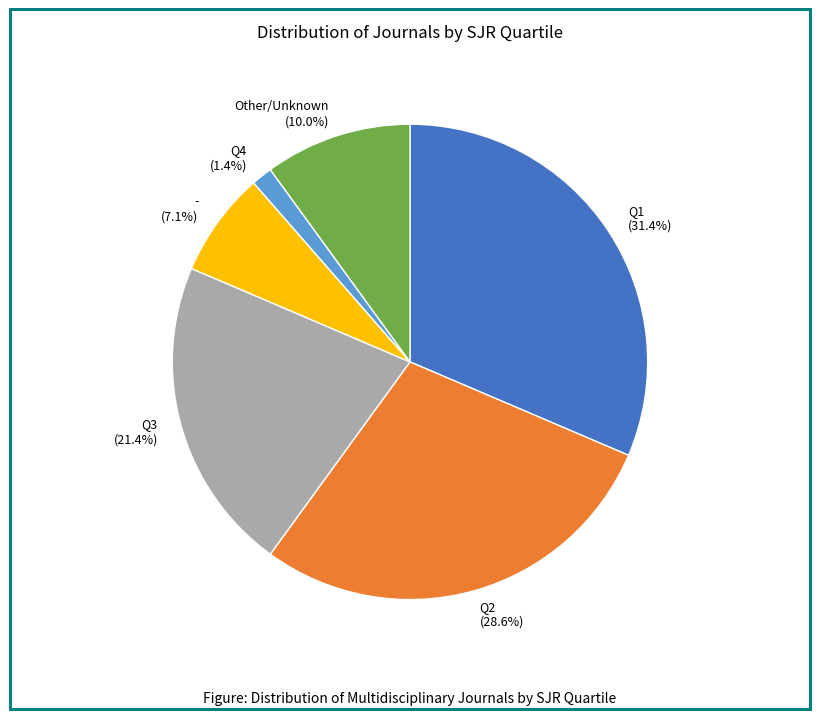

How much of the chart is everything except Q2?

71.4%